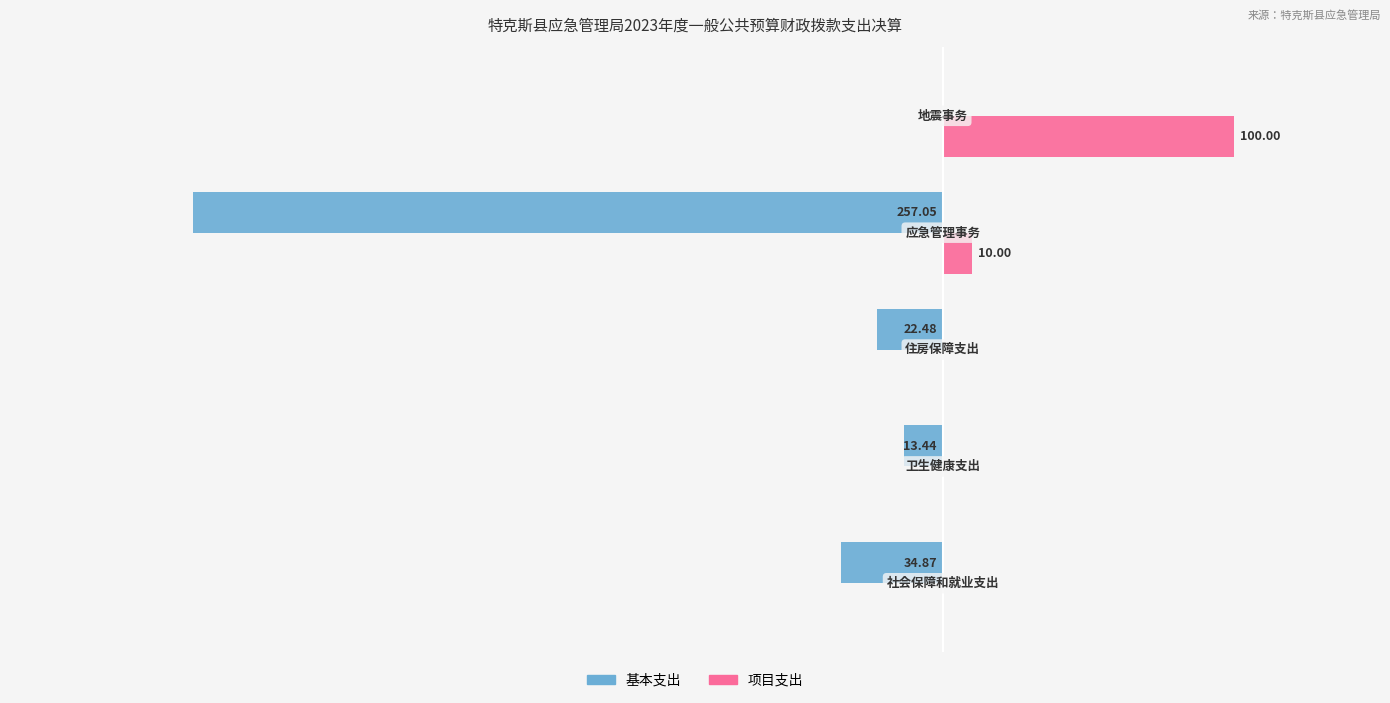

What is the average value of the 基本支出 series?

-65.6